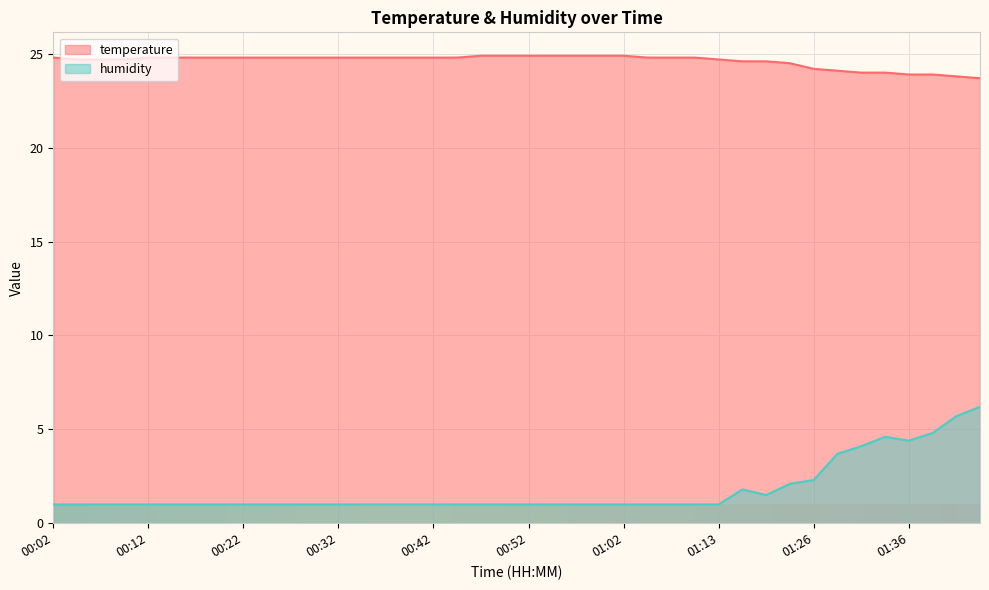

The value of humidity at 00:52 is 1.0. True or false?

True